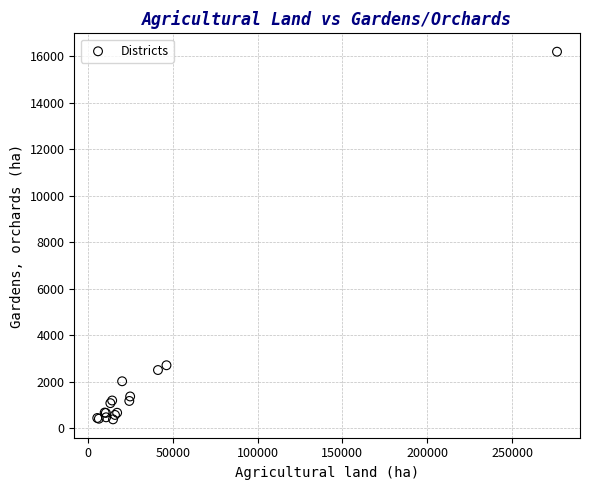

What Y value in the scatter plot is closest to 8288?

2702.7